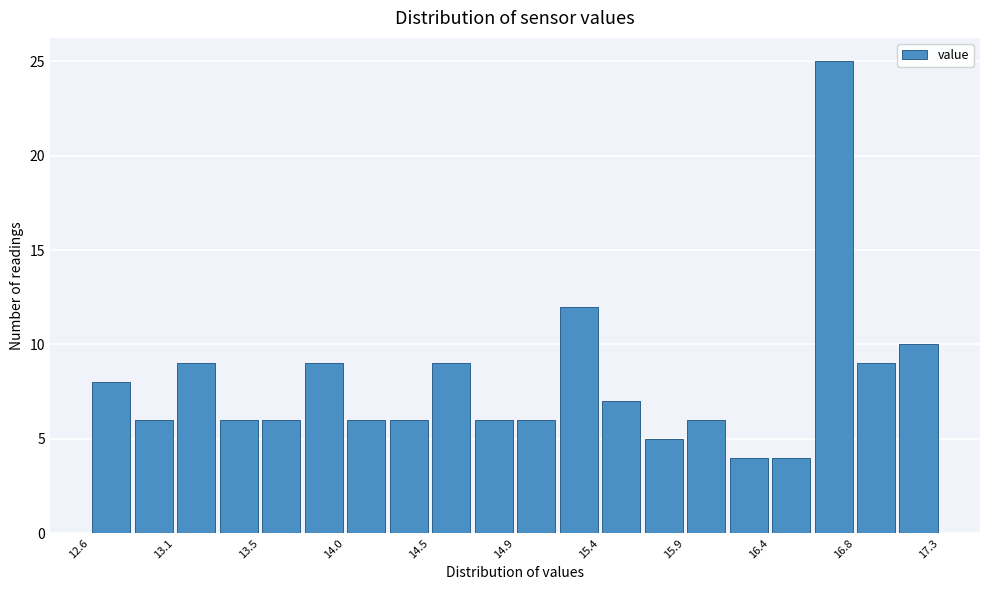

Which range on the x-axis has the tallest bar?

16.595 to 16.830